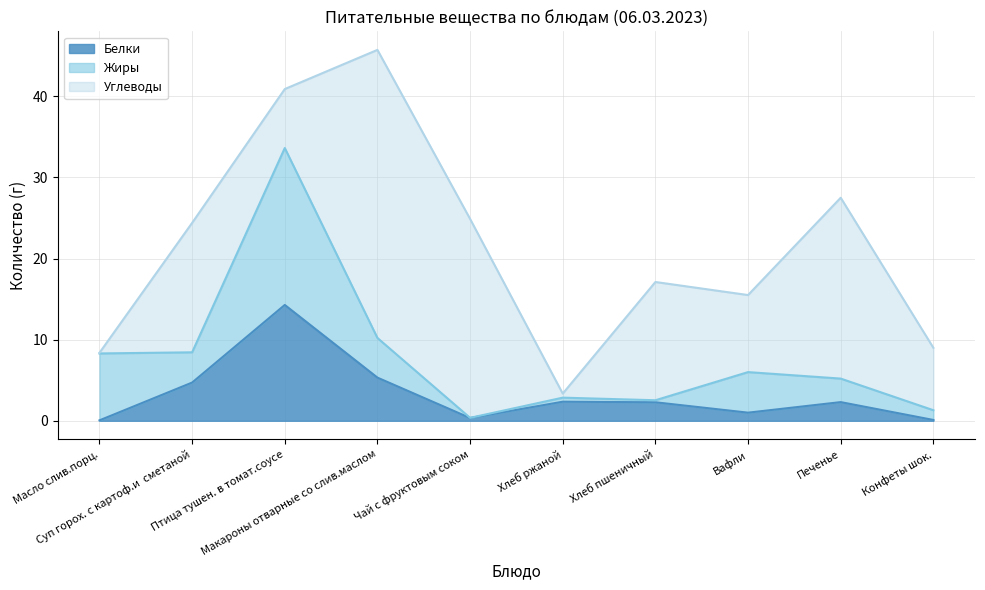

Reading left to right, transcribe all the data shown in this chart.

Белки: 0.1	4.7	14.3	5.3	0.3	2.4	2.3	1.0	2.3	0.1
Жиры: 8.2	3.7	19.4	4.9	0.0	0.5	0.2	5.0	2.9	1.2
Углеводы: 0.1	16.0	7.3	35.5	24.5	0.5	14.6	9.5	22.3	7.7